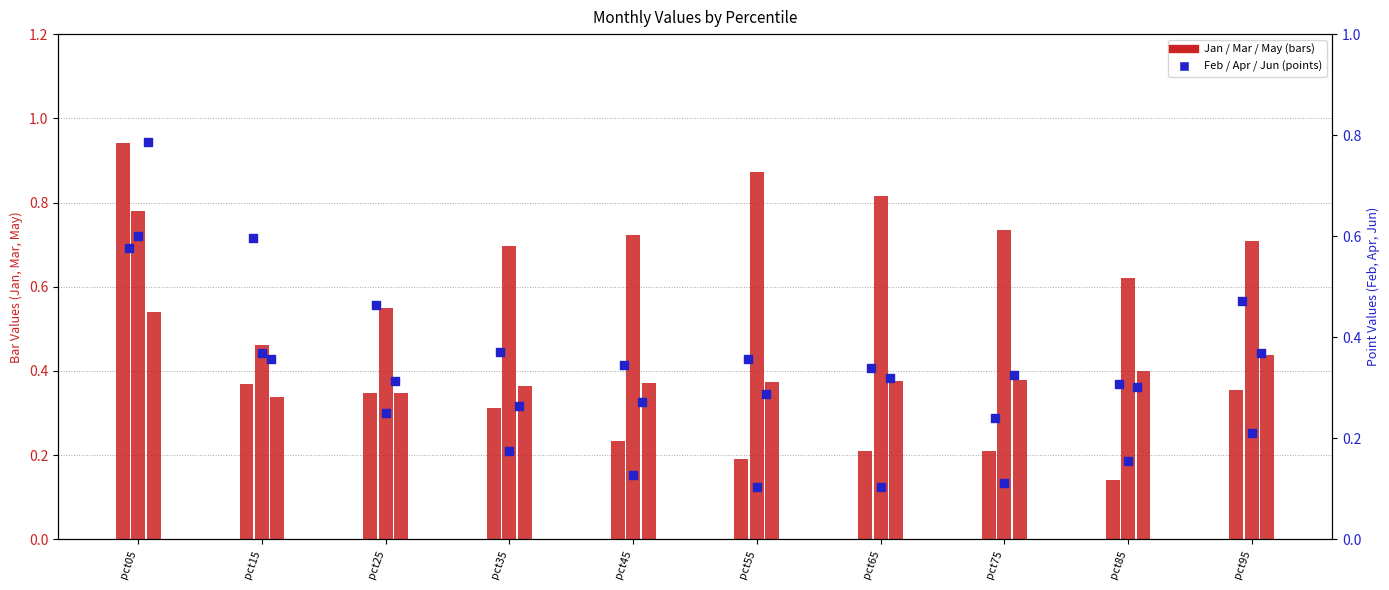

Which series contains the lowest Y value?

Apr